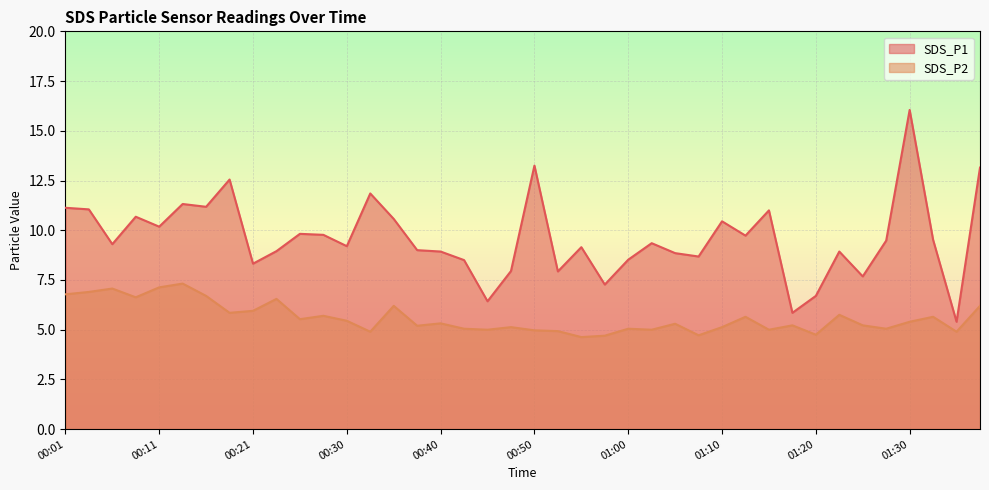

How many lines are shown in the chart?

2